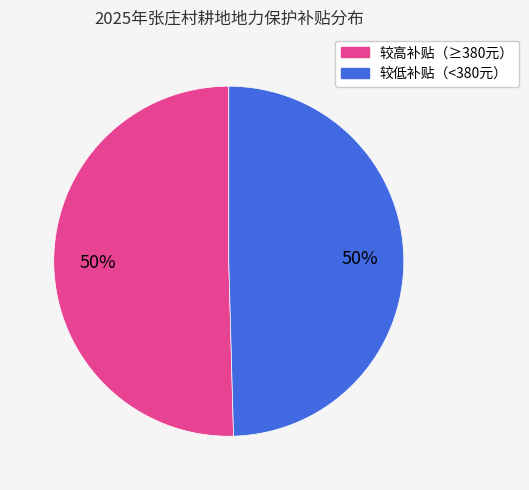

To the nearest percent, what is the average slice percentage?

50%